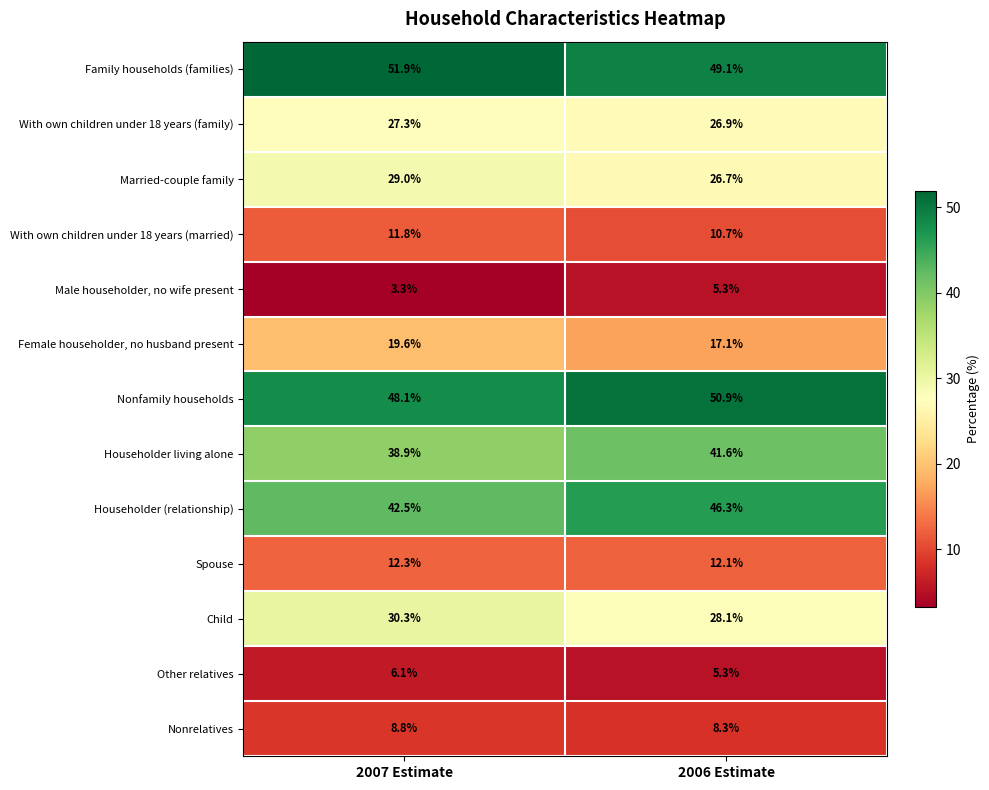

Which series has the largest total across all categories?

Family households (families)